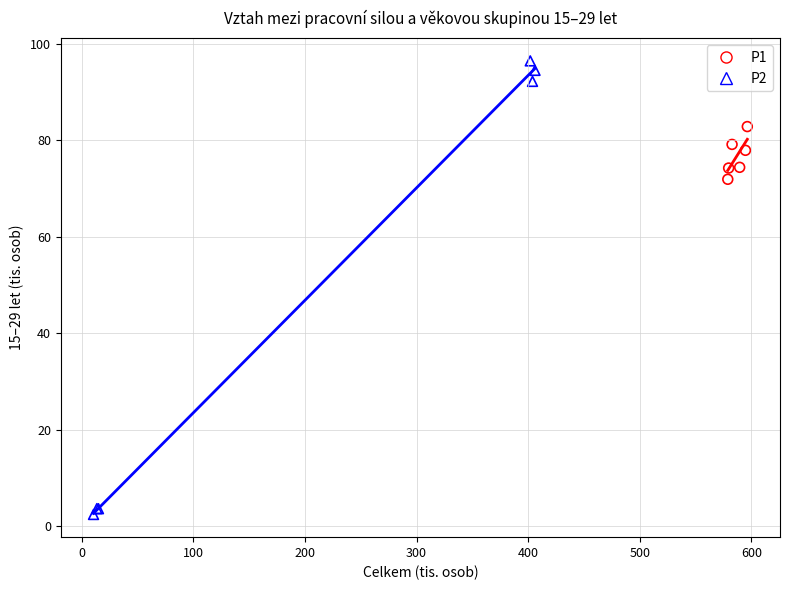

What are all the series names shown in the legend?

P1, P2